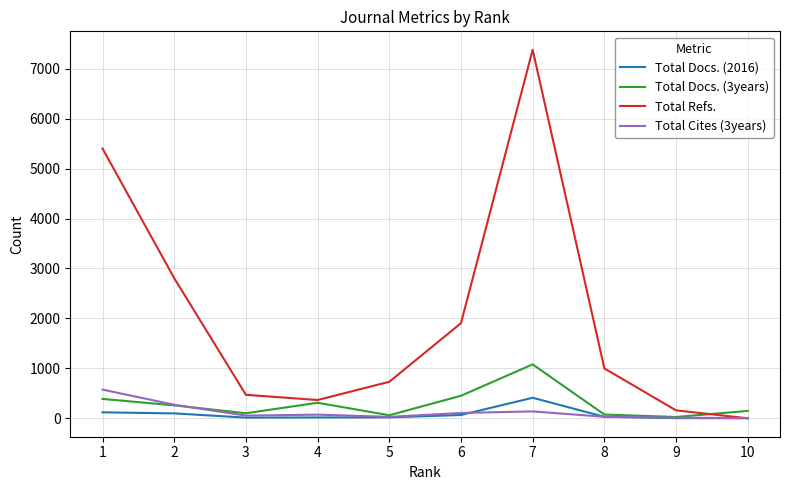

At which category is the sum across all series the highest?

7